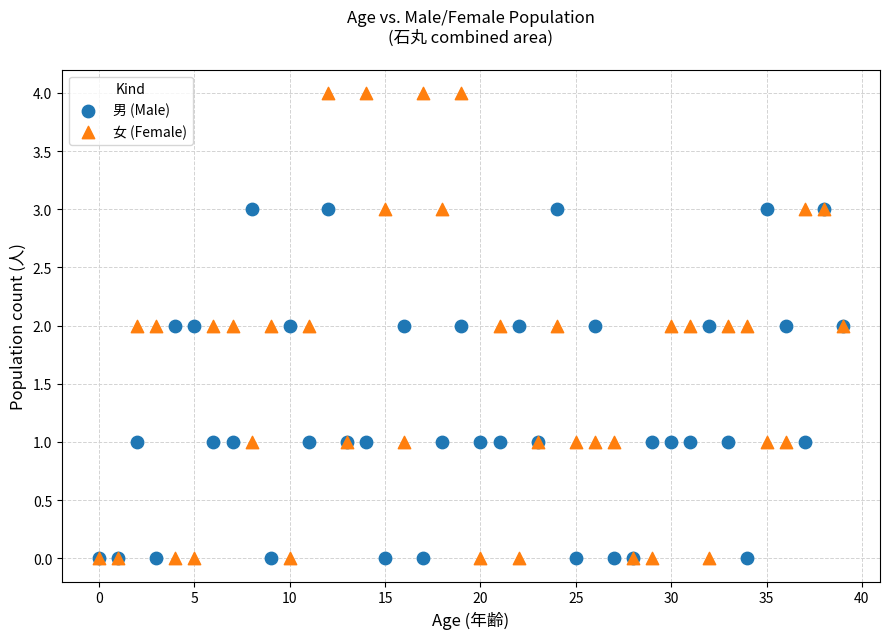

Which series has the largest Y range (max minus min)?

女 (Female)